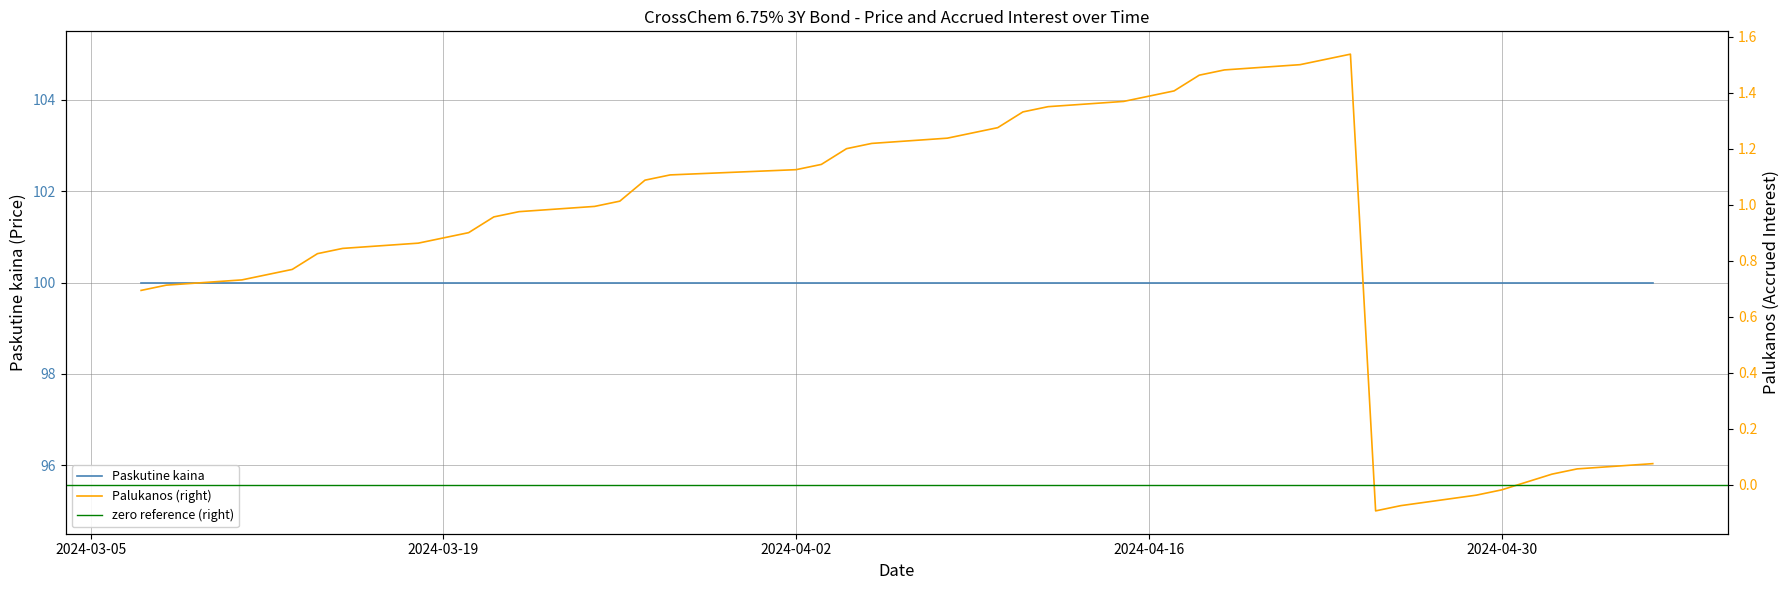

Is it true that the value at 2024-03-26 is 1.0?

True